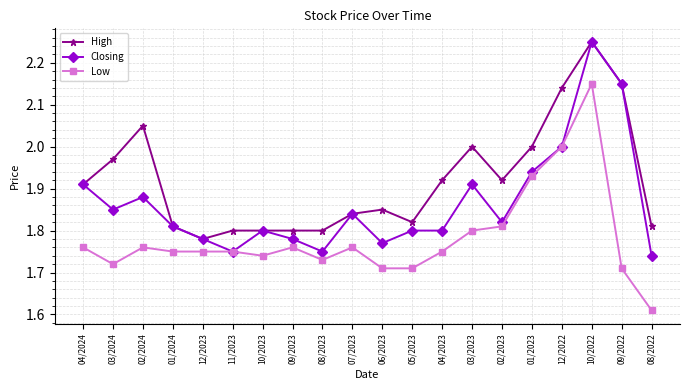

At how many categories does at least one series exceed 1?

20